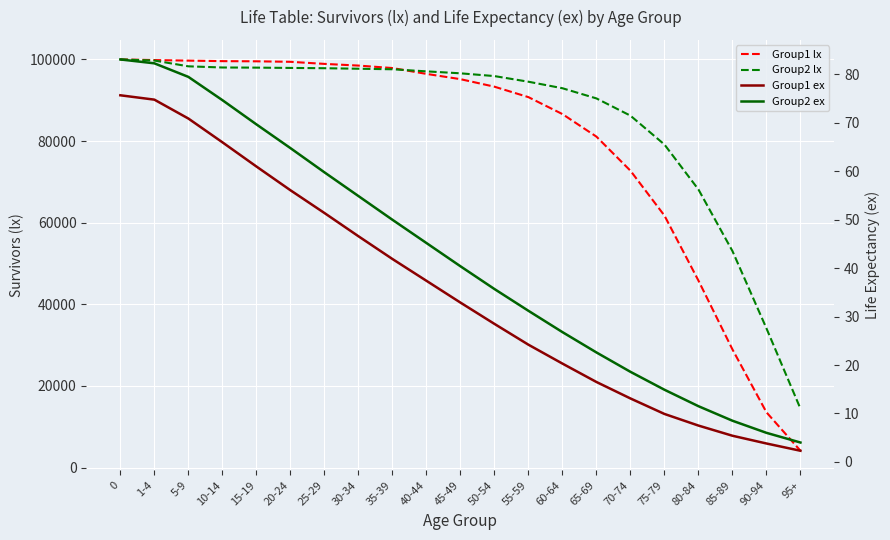

What is the value of the Group2 ex point at the 17th from the left?

14.9